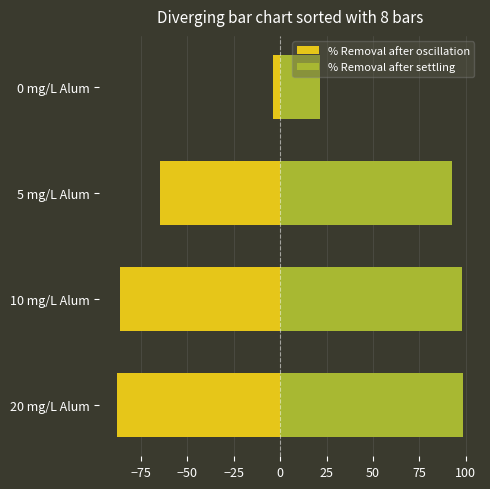

Is the value of % Removal after settling at 0 mg/L Alum greater than the value of % Removal after oscillation at 5 mg/L Alum?

Yes